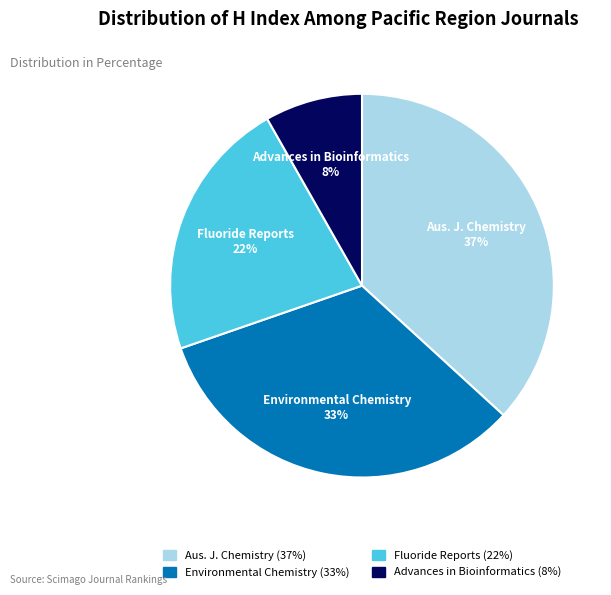

Count the number of slices in the pie.

4